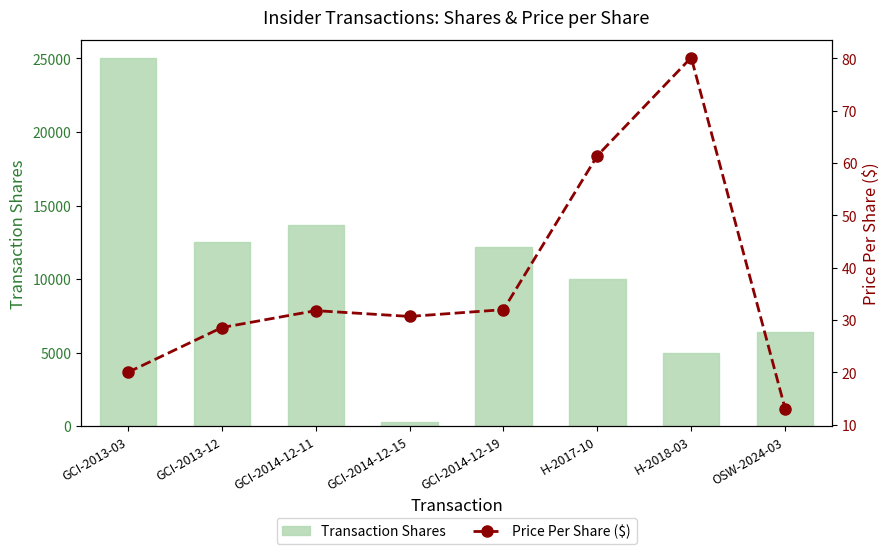

Which series has the largest total across all categories?

Transaction Shares